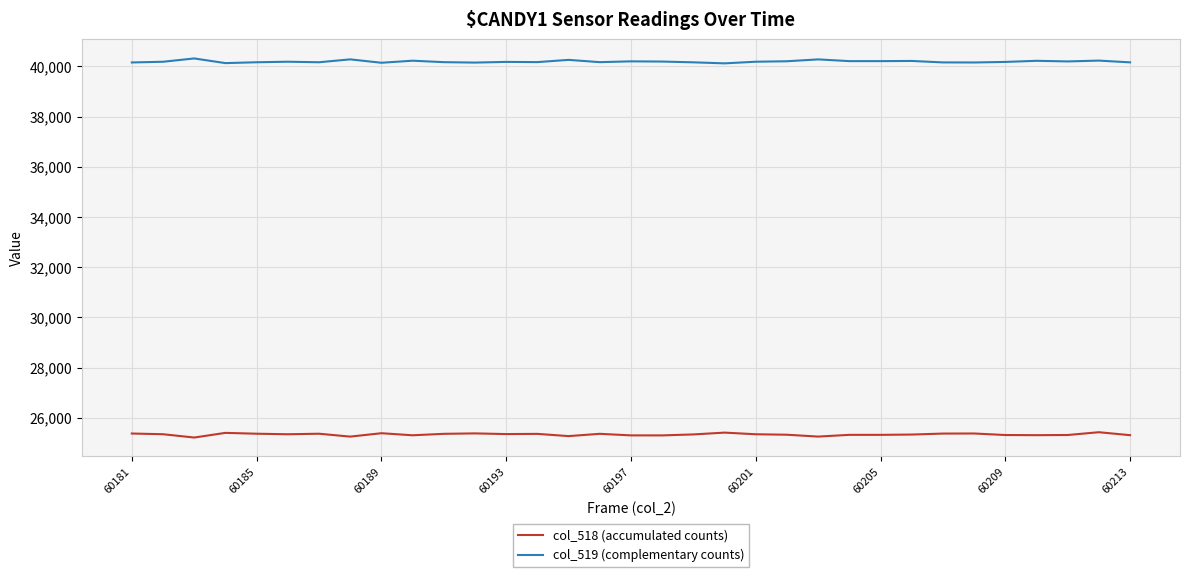

List the series in order of their overall mean, lowest first.

col_518 (accumulated counts), col_519 (complementary counts)